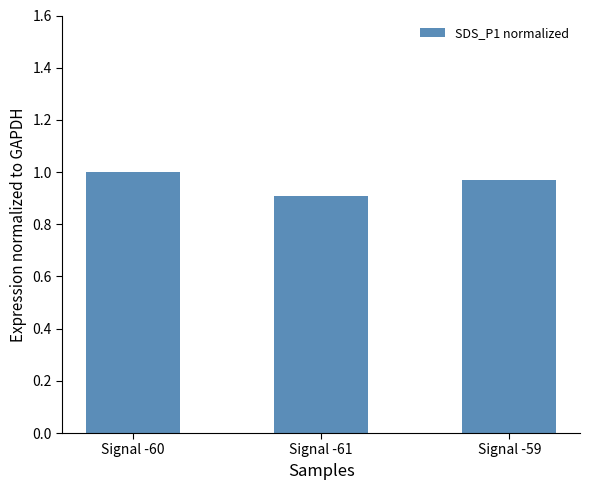

The chart shows a value of 1.0 at Signal -59. True or false?

True